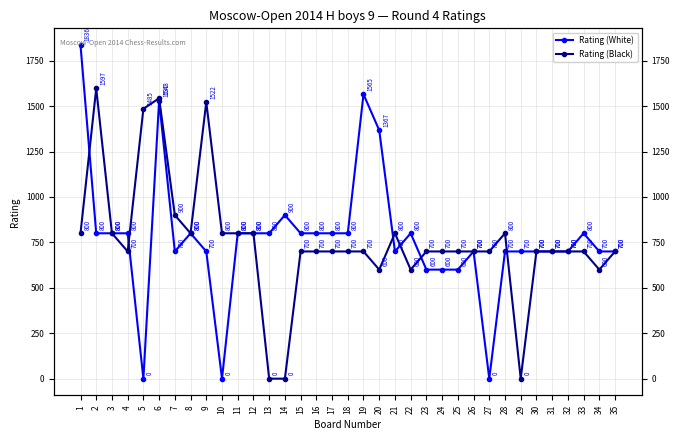

How many interior local valleys does the Rating (White) series have?

5